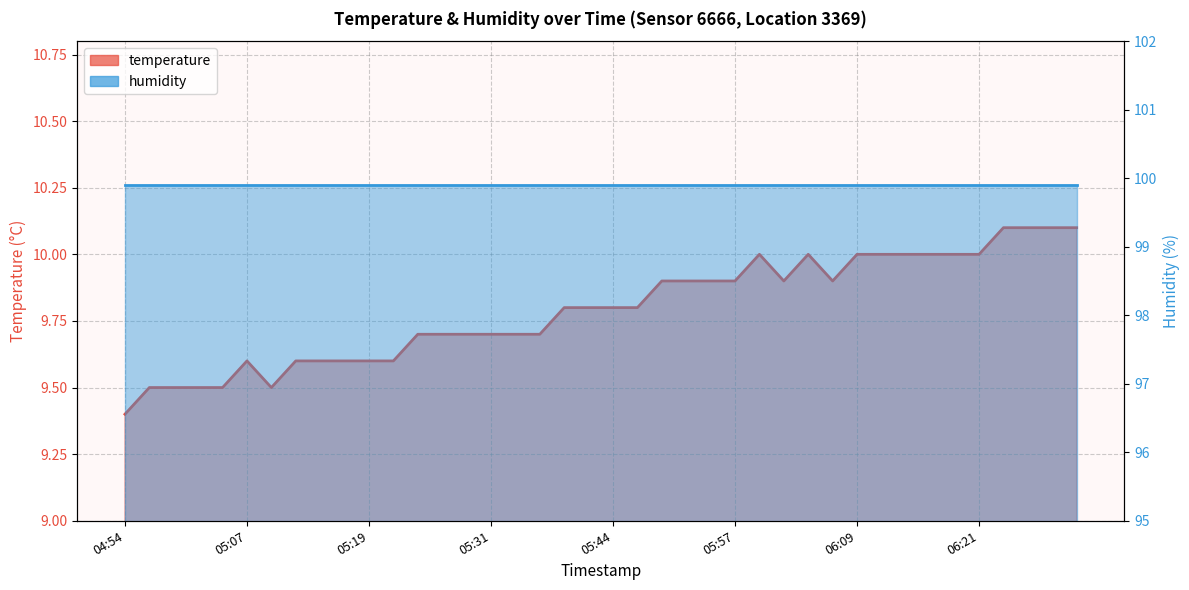

Approximately how many times larger is the value at 05:17 compared to 05:59?

1.0